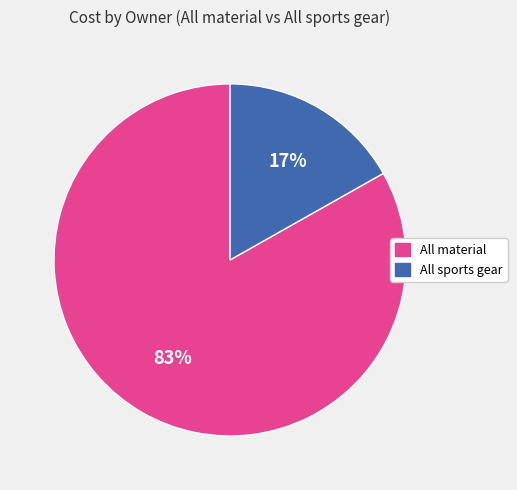

How many slices are in this pie chart?

2